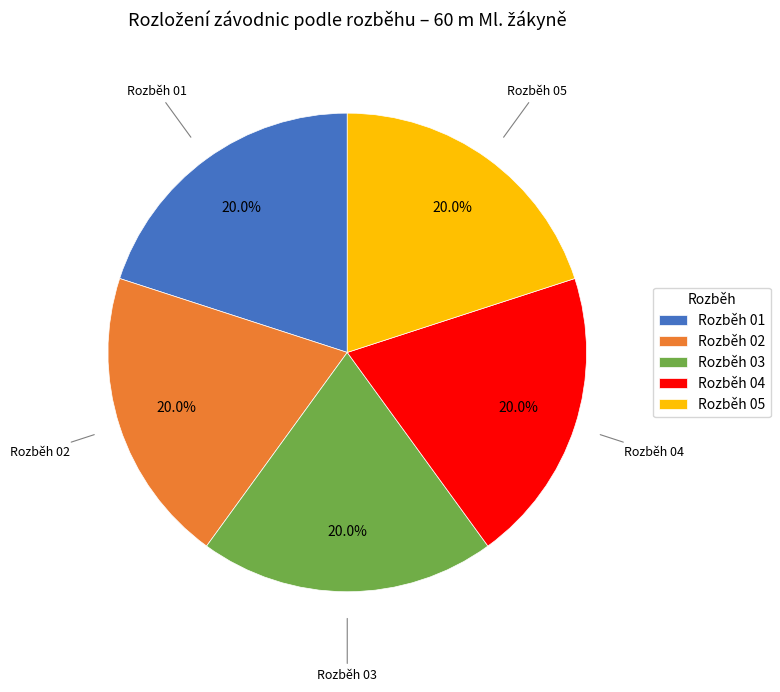

What is the ratio of the value at Rozběh 01 to the value at Rozběh 05?

1.0